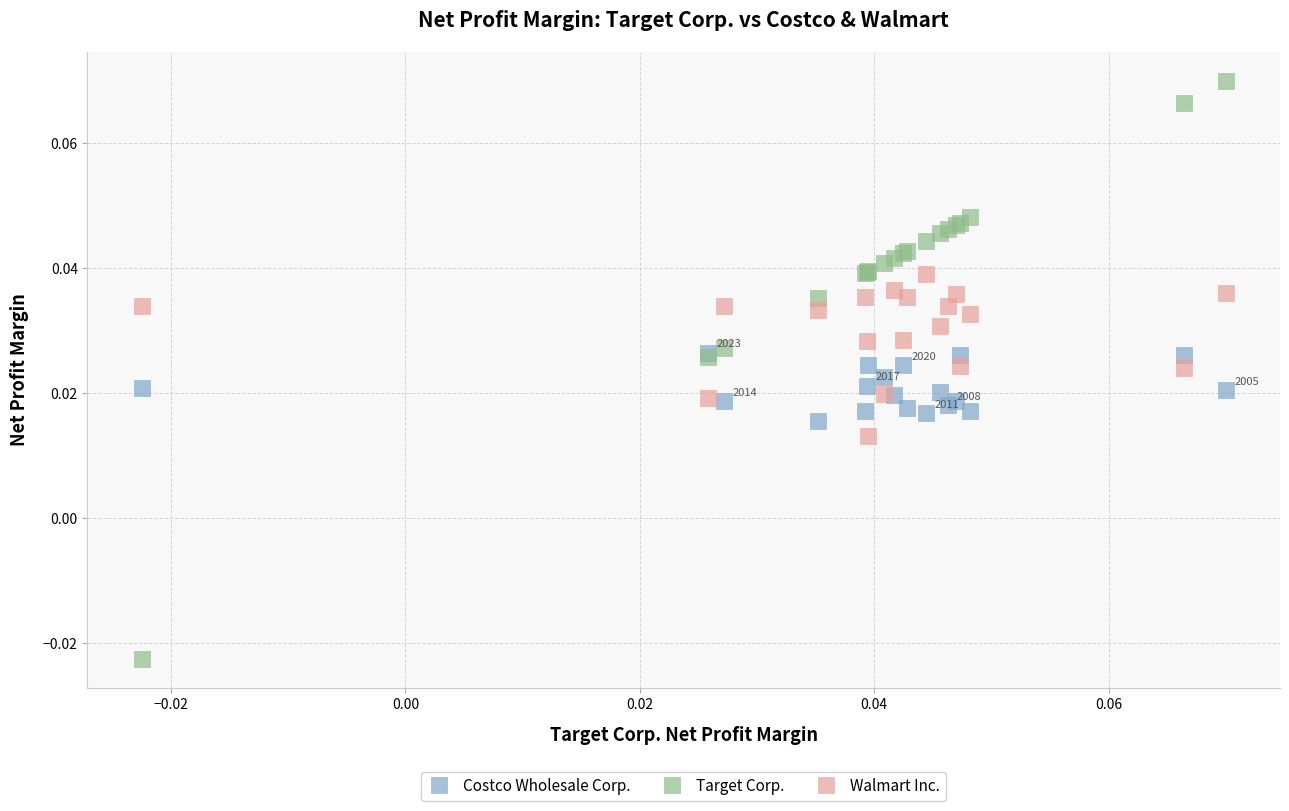

Which series reaches the minimum Y coordinate?

Target Corp.